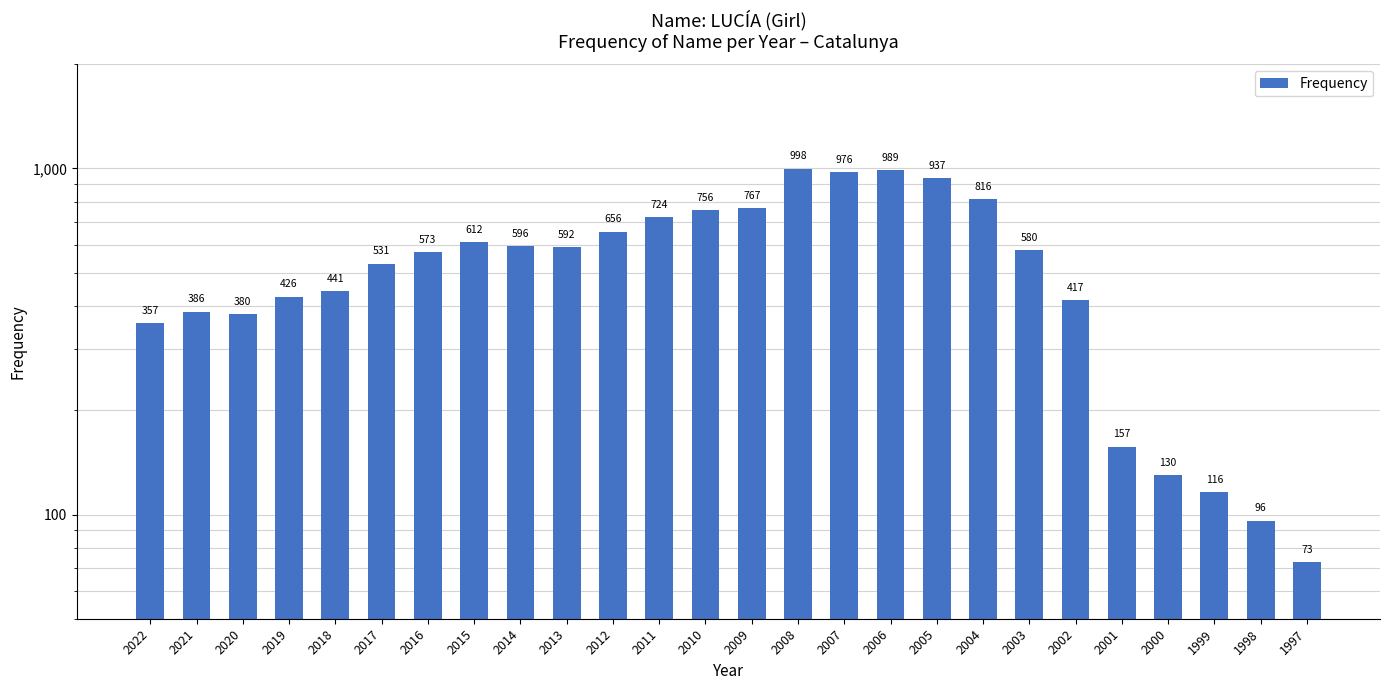

Approximately how many times larger is the value at 1999 compared to 2007?

0.1